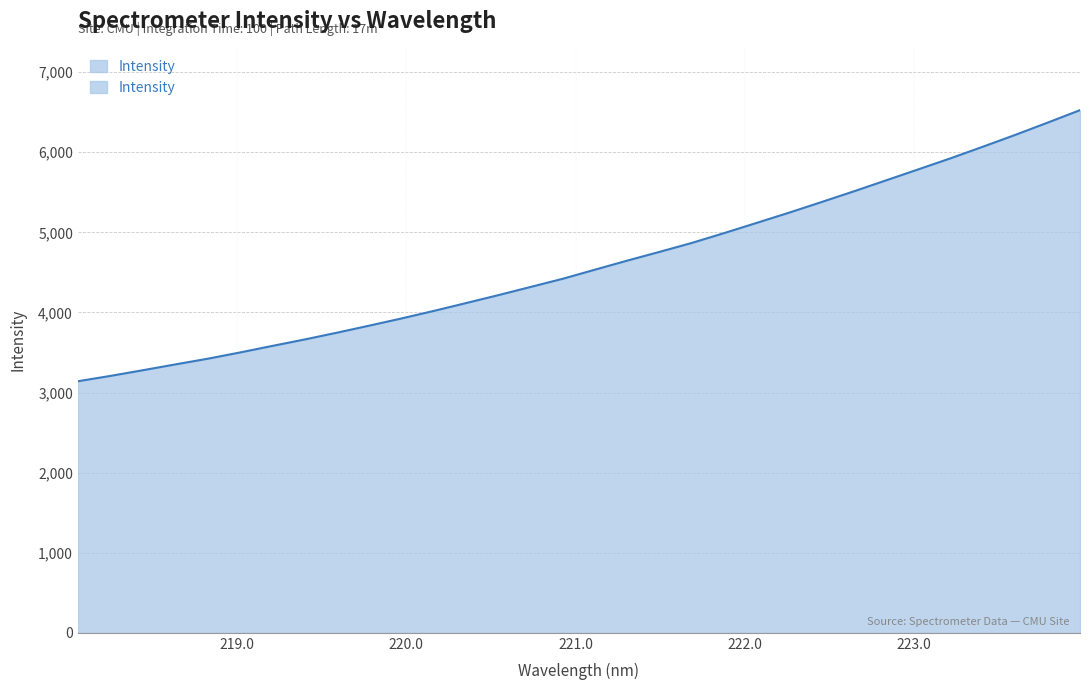

Rank the categories by value from lowest to highest.

218.0596, 218.2508, 218.442, 218.6332, 218.8244, 219.0156, 219.2067, 219.3979, 219.589, 219.7801, 219.9712, 220.1623, 220.3533, 220.5444, 220.7354, 220.9264, 221.1174, 221.3083, 221.4993, 221.6902, 221.8812, 222.0721, 222.263, 222.4538, 222.6447, 222.8355, 223.0264, 223.2172, 223.408, 223.5987, 223.7895, 223.9802